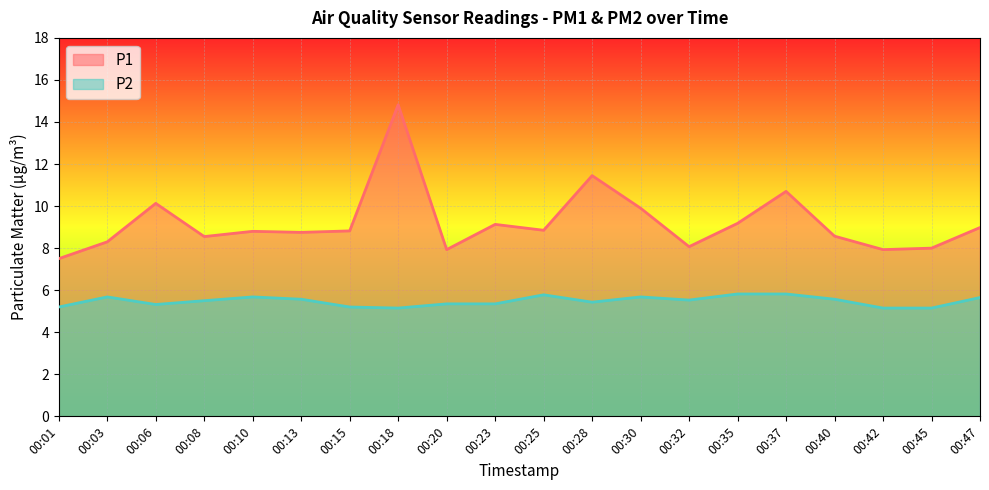

List the labels in order of P1 value, smallest first.

00:01, 00:20, 00:42, 00:45, 00:32, 00:03, 00:08, 00:40, 00:13, 00:10, 00:15, 00:25, 00:47, 00:23, 00:35, 00:30, 00:06, 00:37, 00:28, 00:18